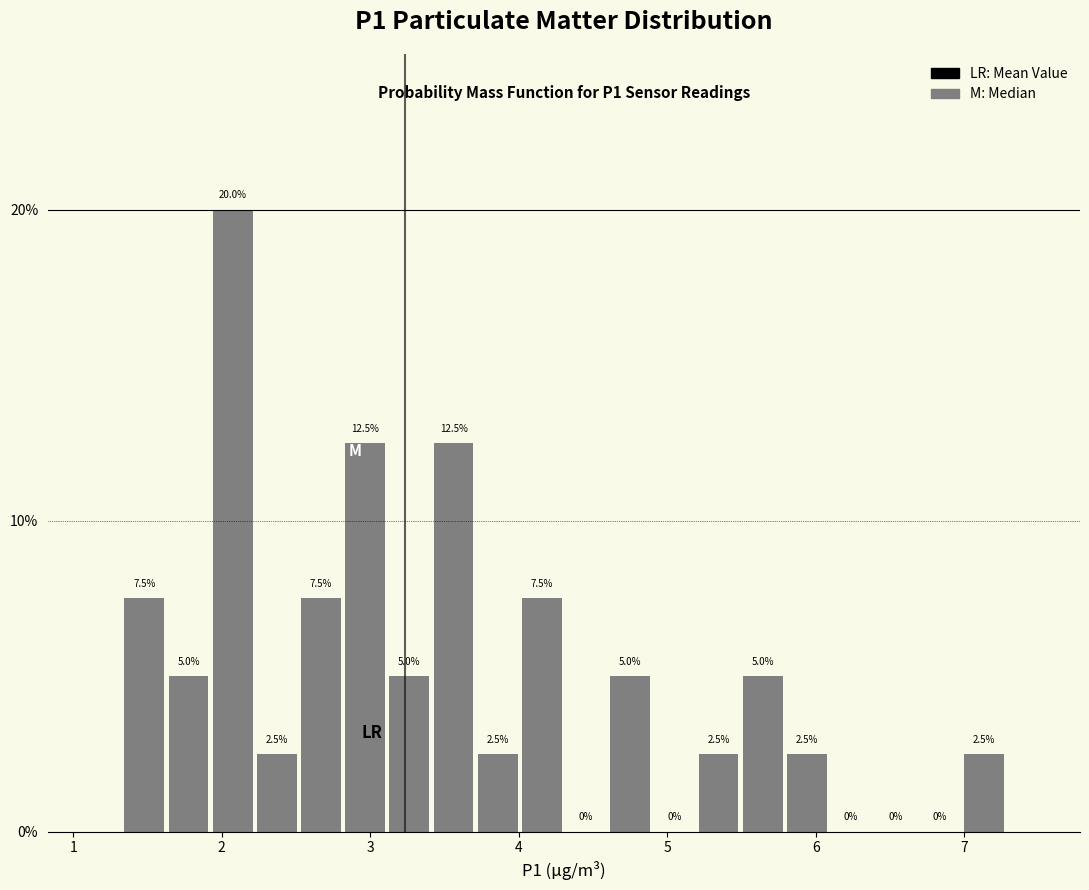

Read against the x-axis, roughly where is the centre of the tallest bar?

2.1